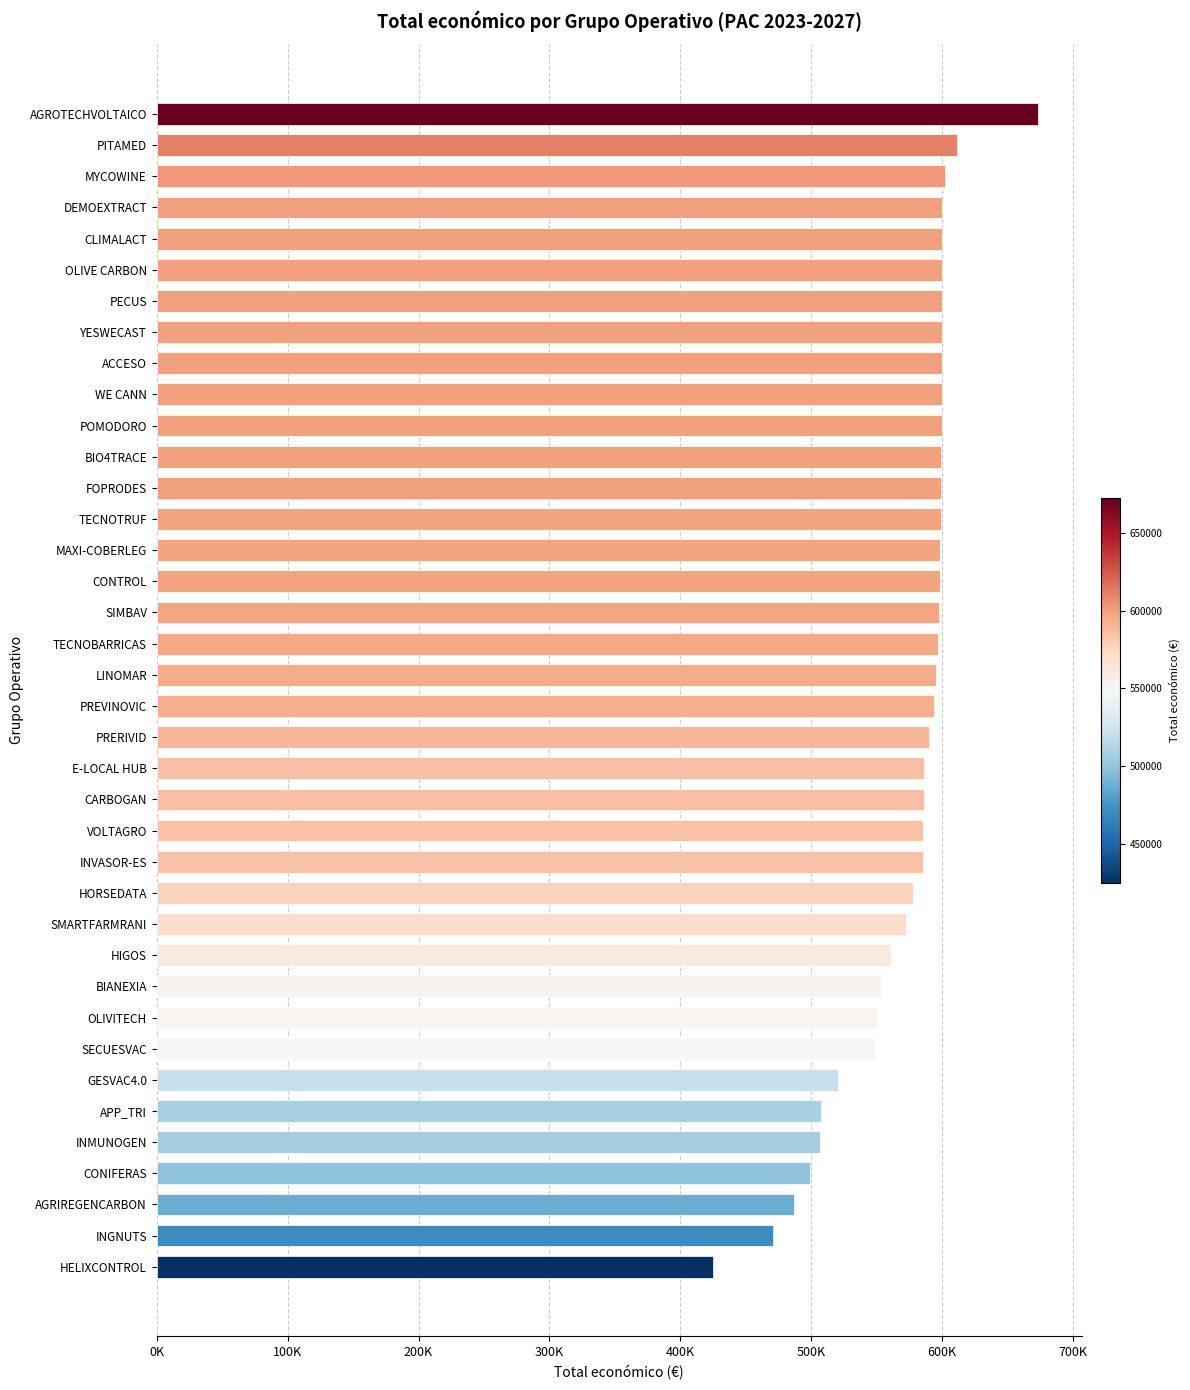

Are the bars horizontal?

Yes